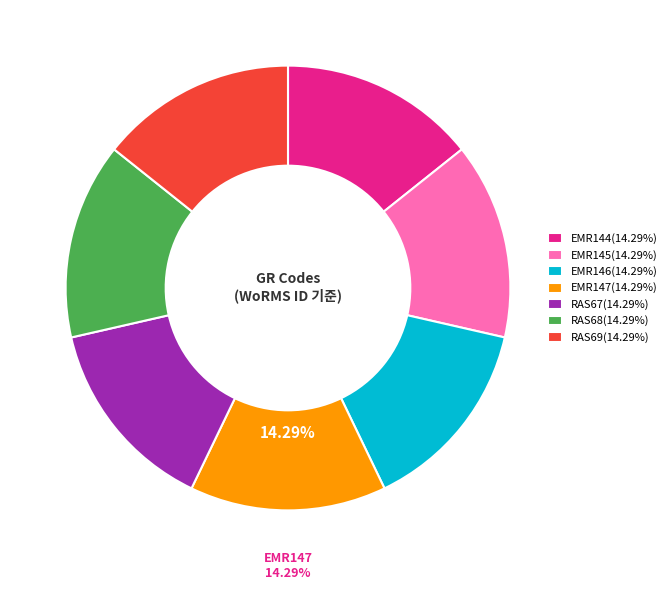

To the nearest percent, what portion does EMR147 represent?

14%